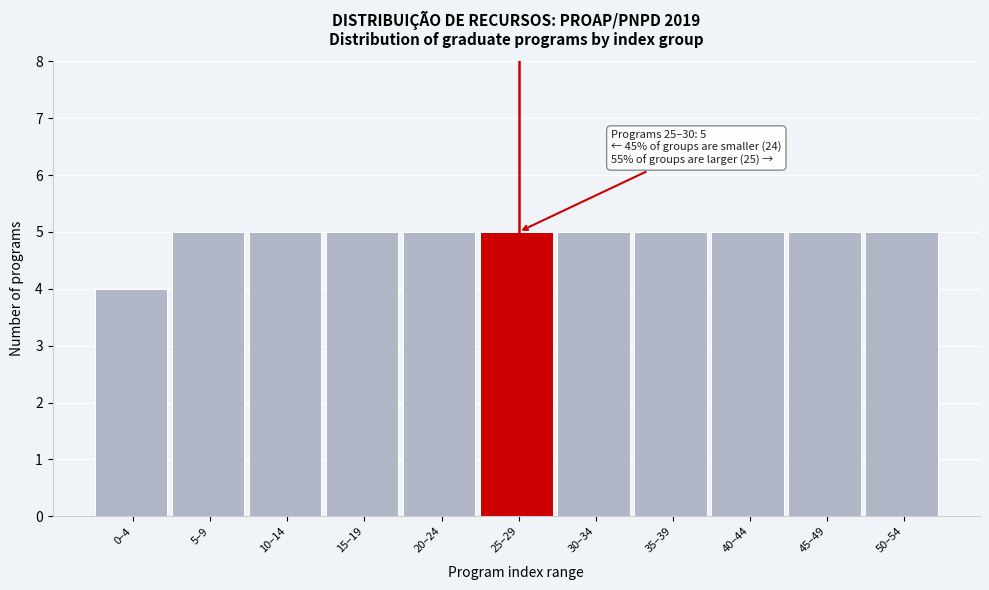

Reading left to right, what are all the values shown in this chart?

4	5	5	5	5	5	5	5	5	5	5